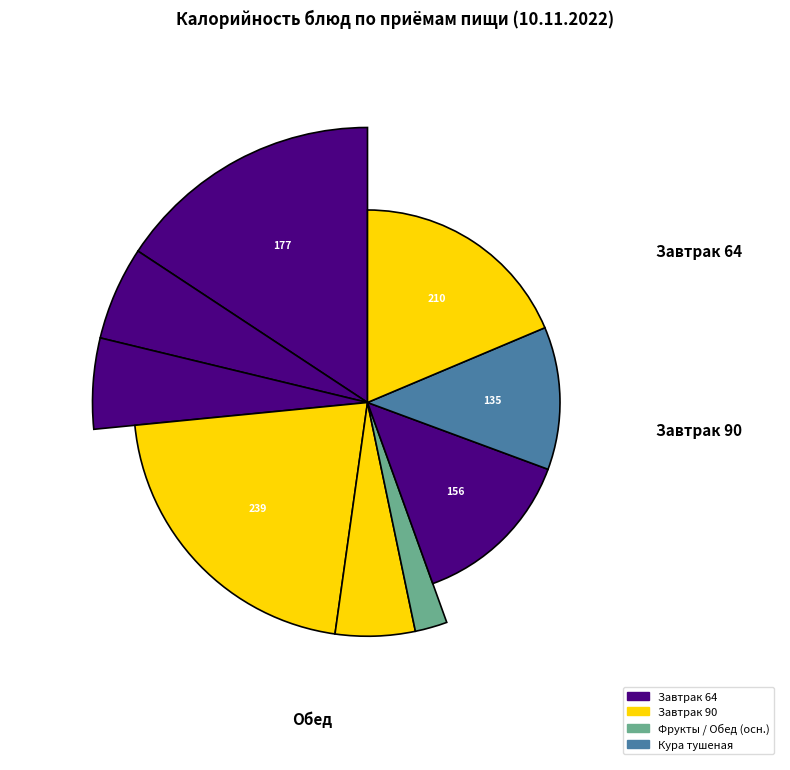

Is Суп молочный с макаронами the majority of the pie?

No